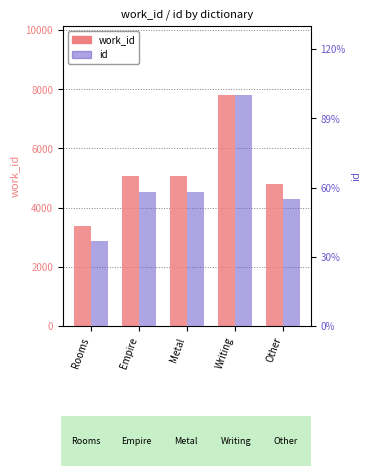

List the labels in order of id value, smallest first.

Rooms, Other, Empire, Metal, Writing